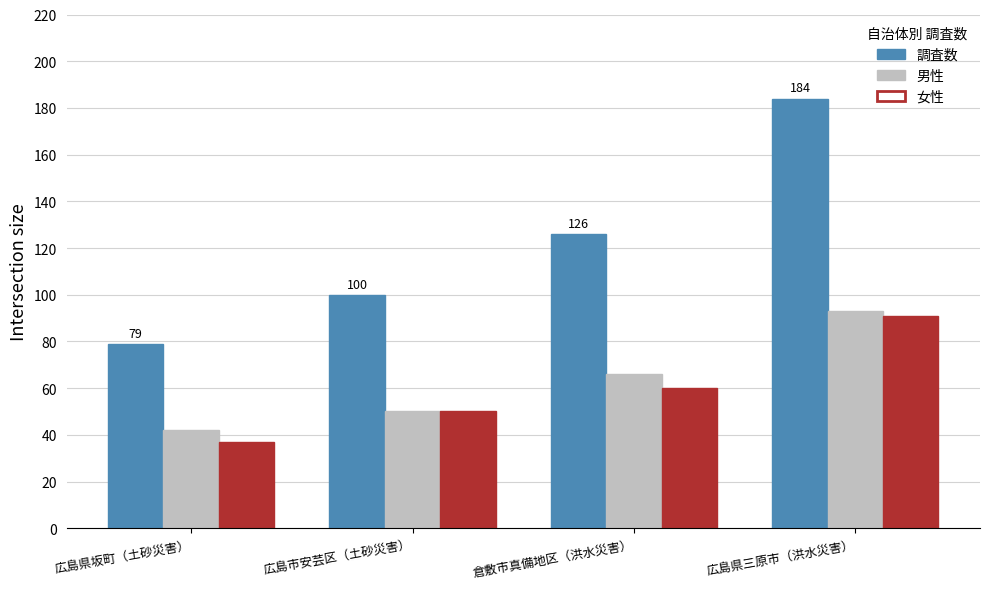

What is the total value across all series at 広島県三原市（洪水災害）?

368